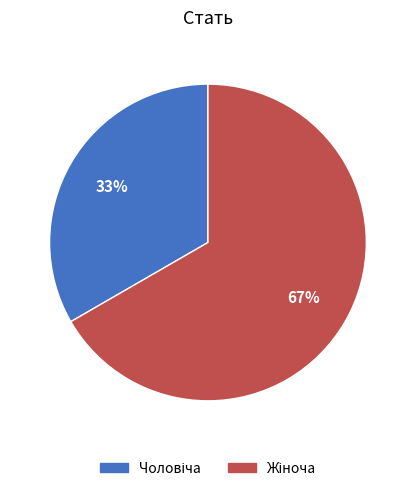

To the nearest percent, what is the average slice percentage?

50%